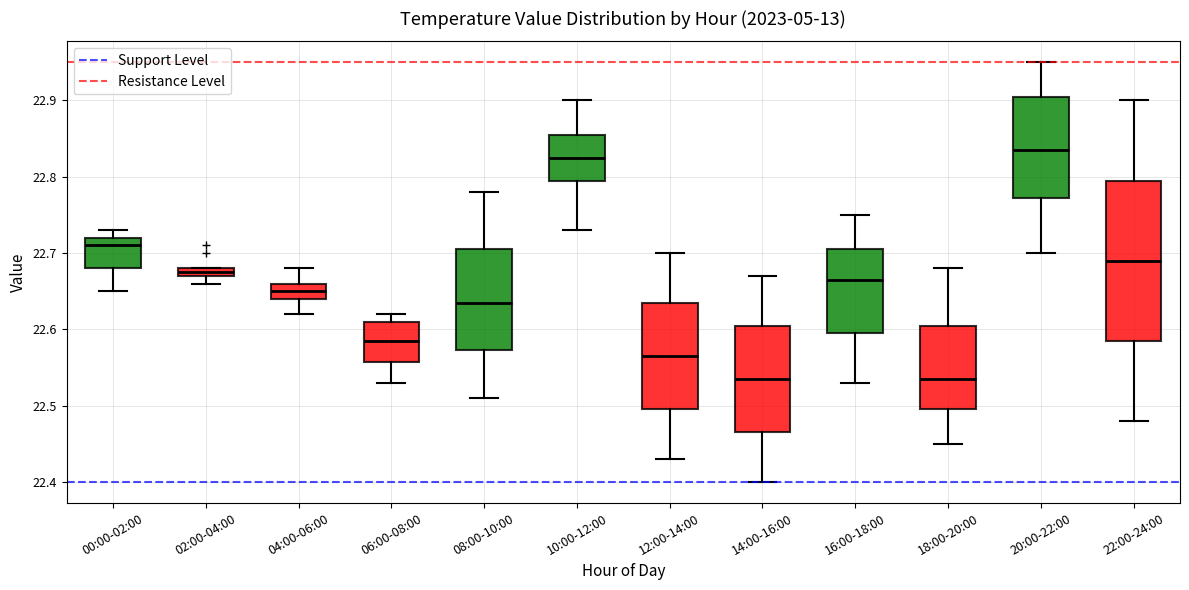

Comparing the boxes themselves (not the whiskers), which one is the tallest?

22:00-24:00